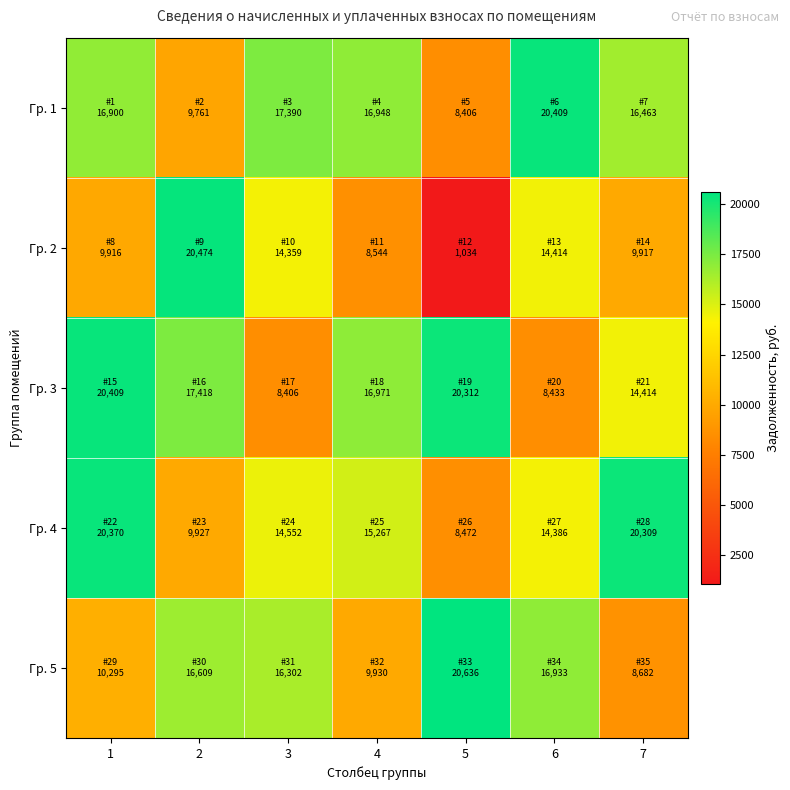

At 2, list the series in order from largest to smallest.

Гр. 2, Гр. 3, Гр. 5, Гр. 4, Гр. 1